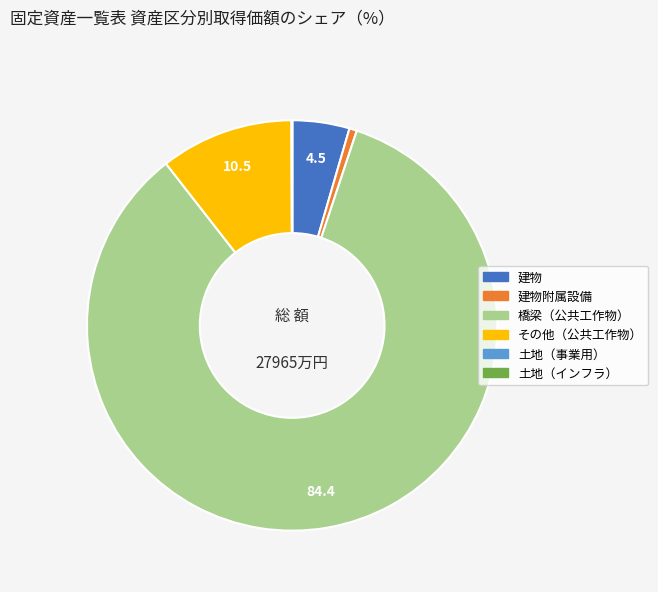

Does any single category account for the majority?

Yes